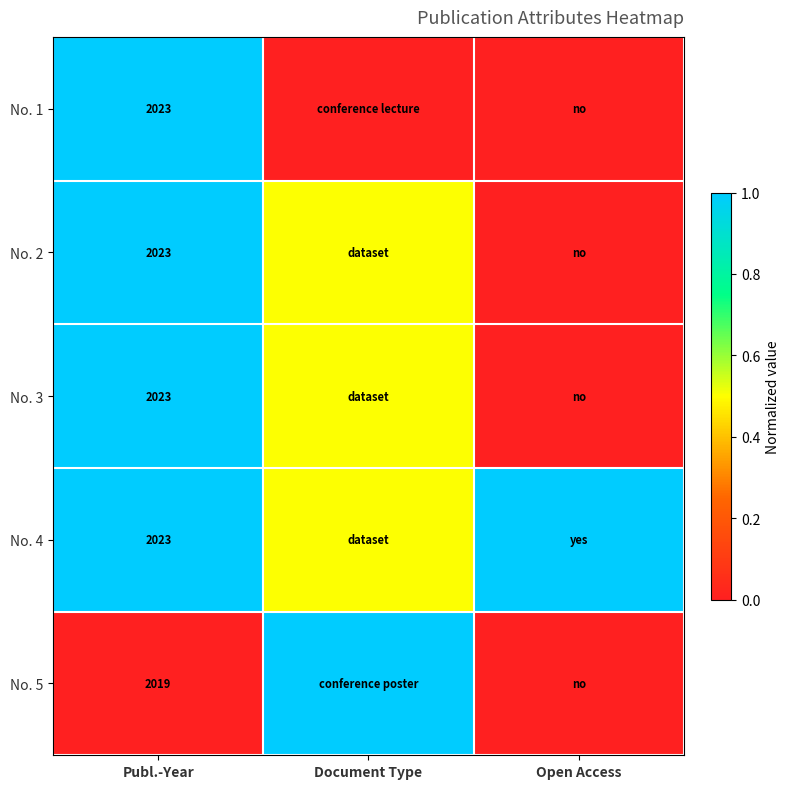

Is it true that No. 1 equals 480.5 at Publ.-Year?

False